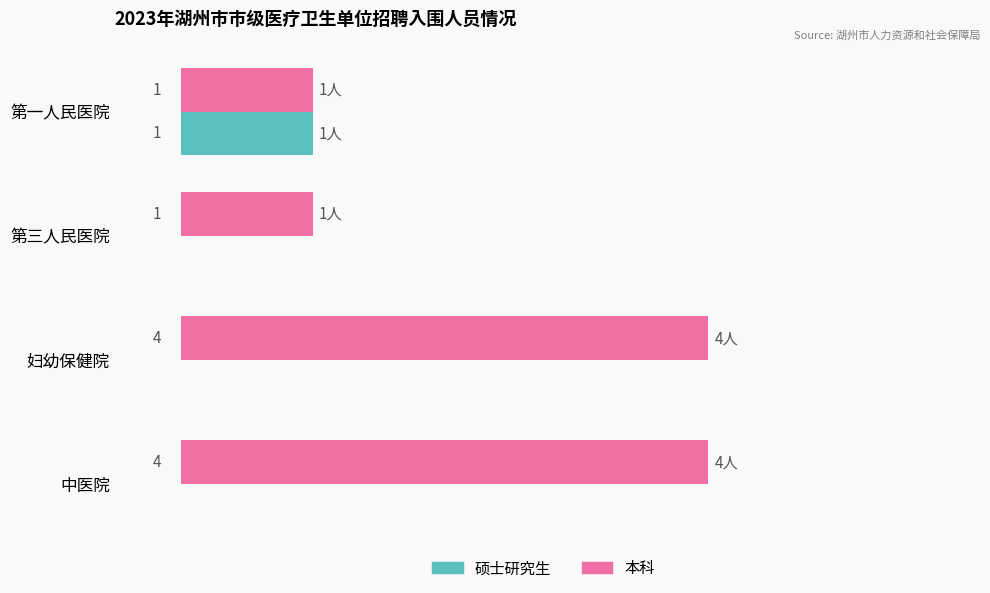

Is the value of 硕士研究生 at 中医院 greater than the value of 本科 at 妇幼保健院?

No